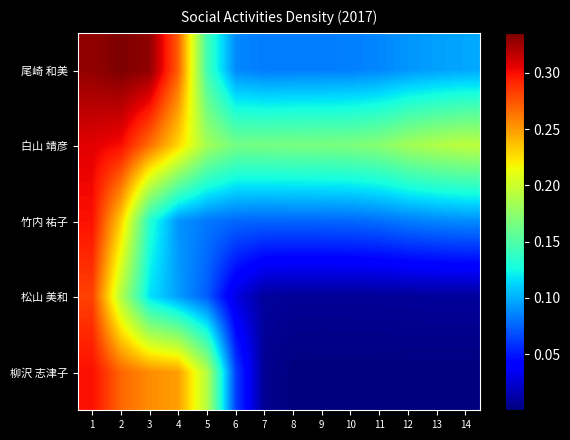

Rank the series at 6 from lowest to highest value.

松山 美和, 柳沢 志津子, 竹内 祐子, 尾崎 和美, 白山 靖彦